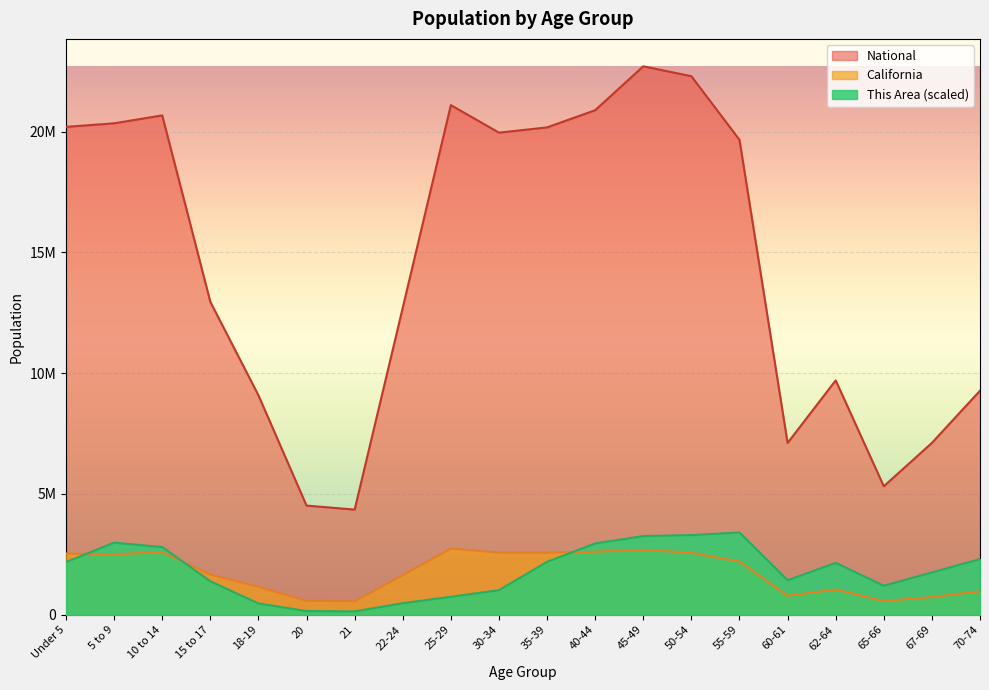

The value of This Area at 18-19 is 468607.1. True or false?

True